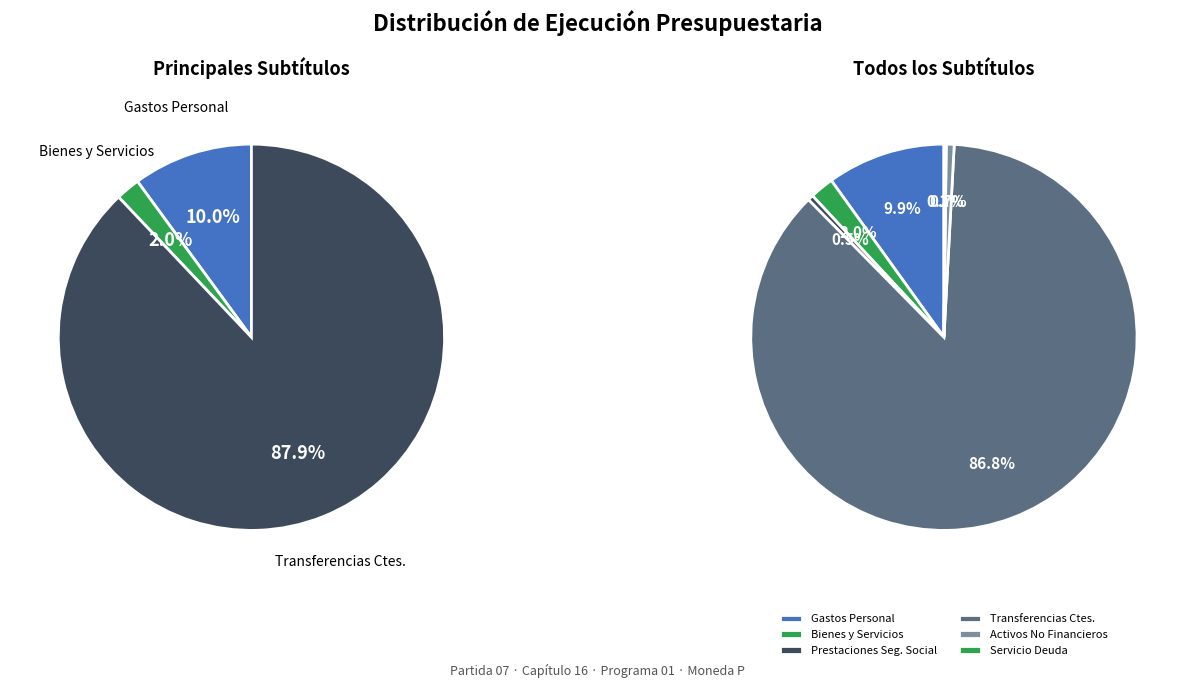

How many segments does this pie chart have?

6